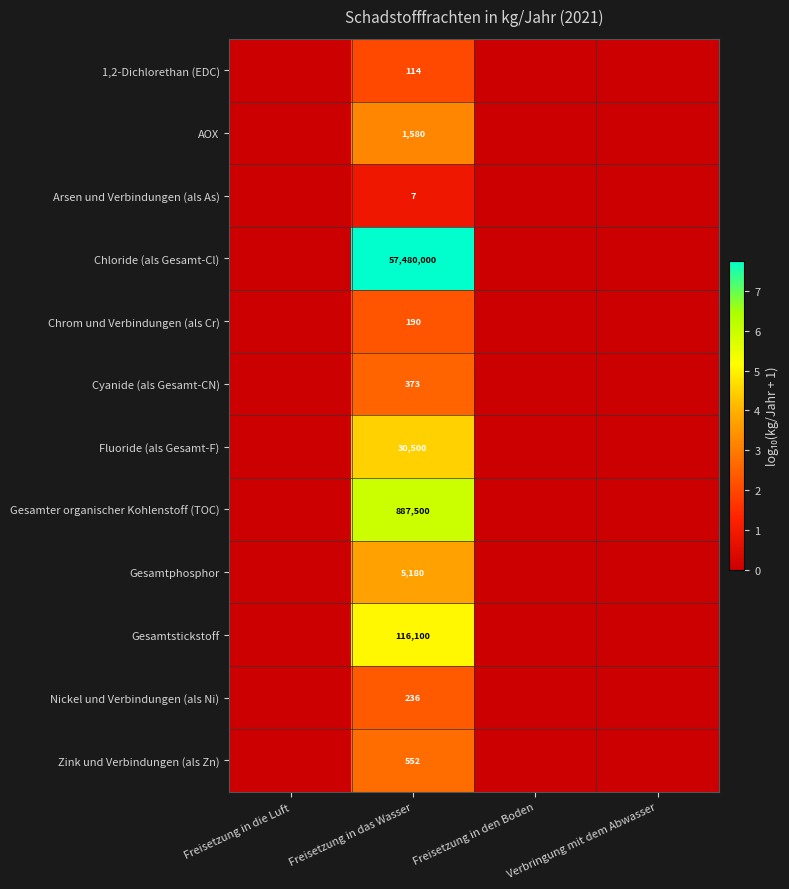

What is the difference between the highest and lowest values at Freisetzung in das Wasser?

57479993